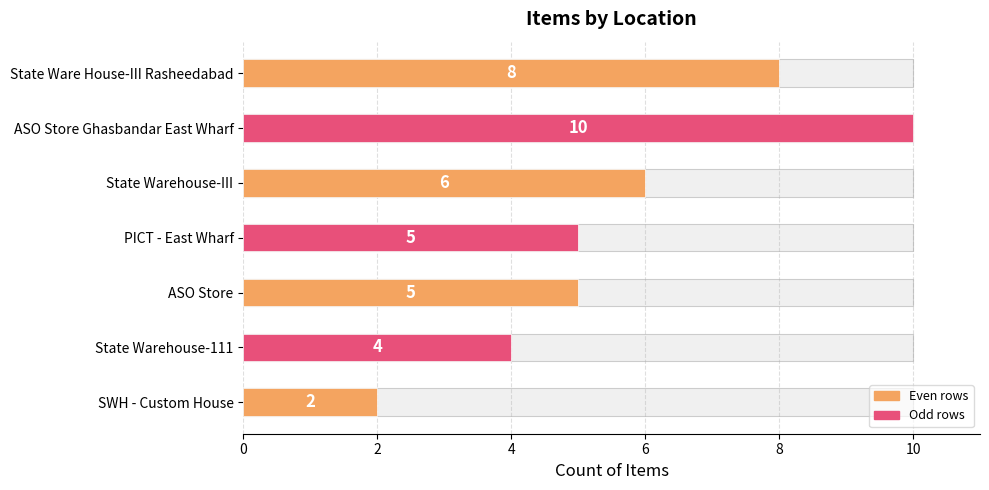

How many data points are less than 5?

2